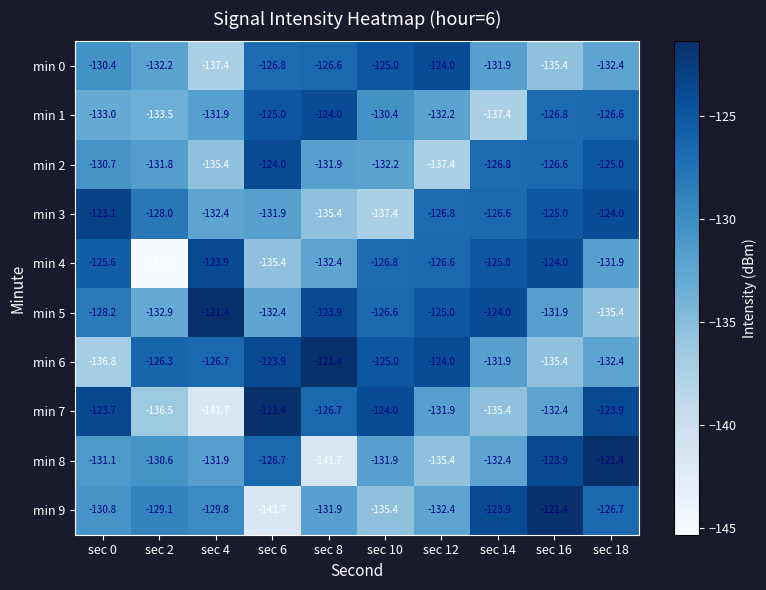

Which category has the lowest value across all series?

sec 2